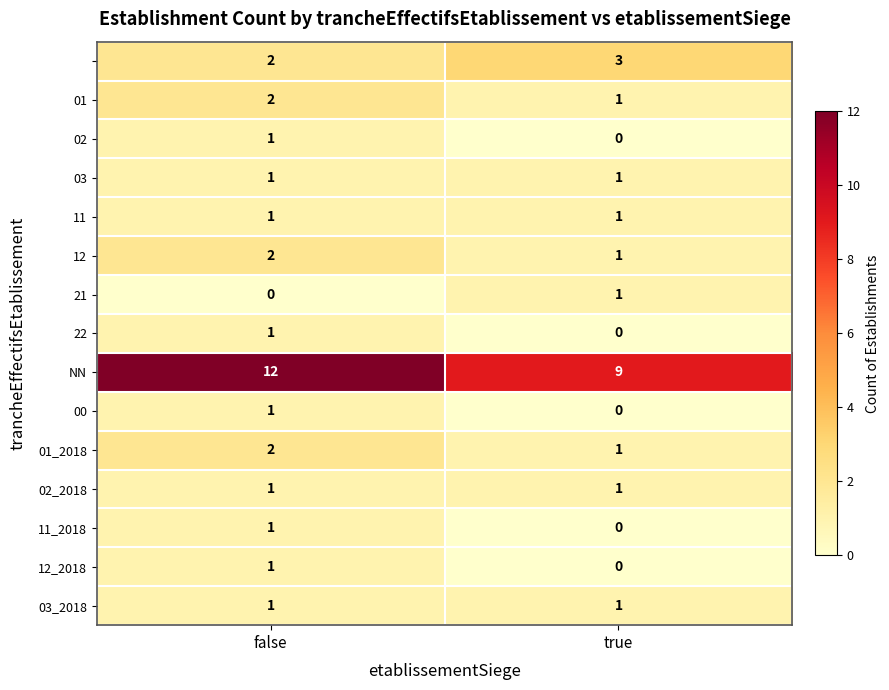

What is the difference between the highest and lowest values at false?

12